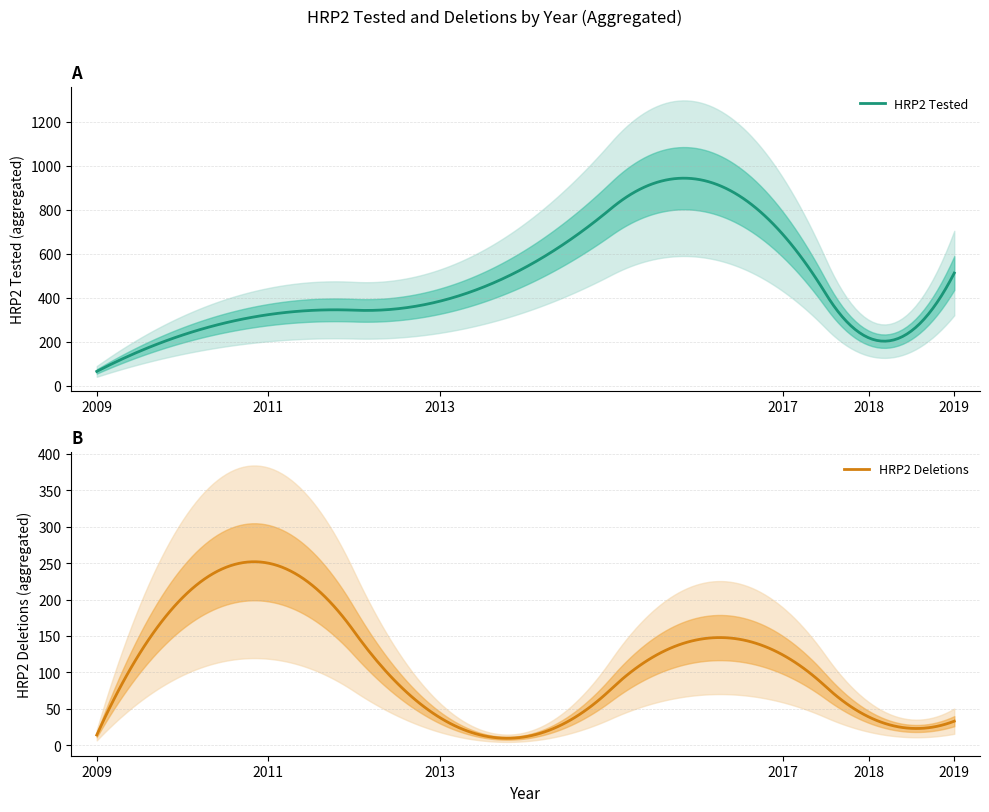

What is the minimum value for HRP2 Tested?

65.0